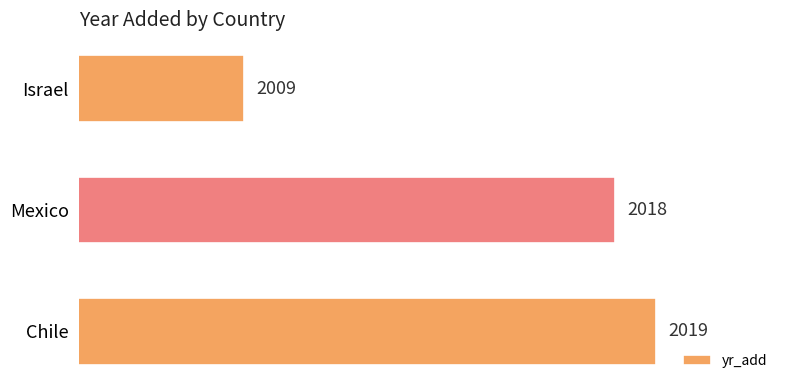

The chart shows a value of 2018 at Mexico. True or false?

True